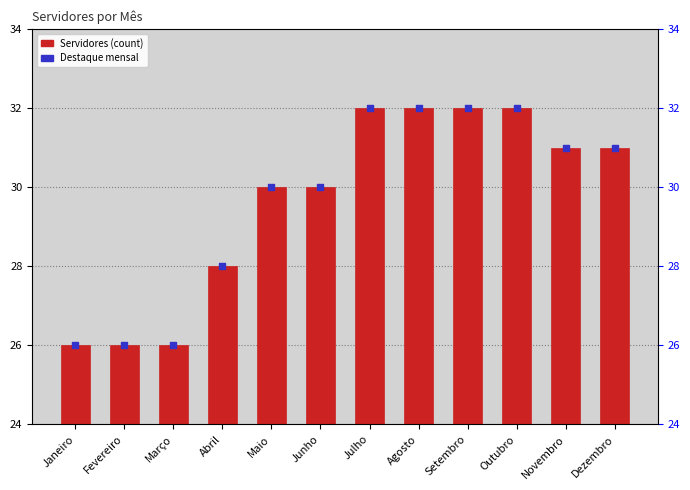

Which series contains the highest Y value?

Destaque mensal